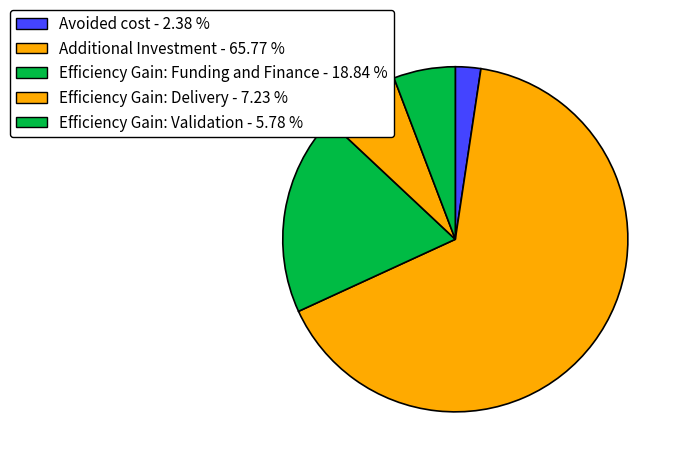

Approximately how many times larger is the value at Avoided cost compared to Efficiency Gain: Funding and Finance?

0.1